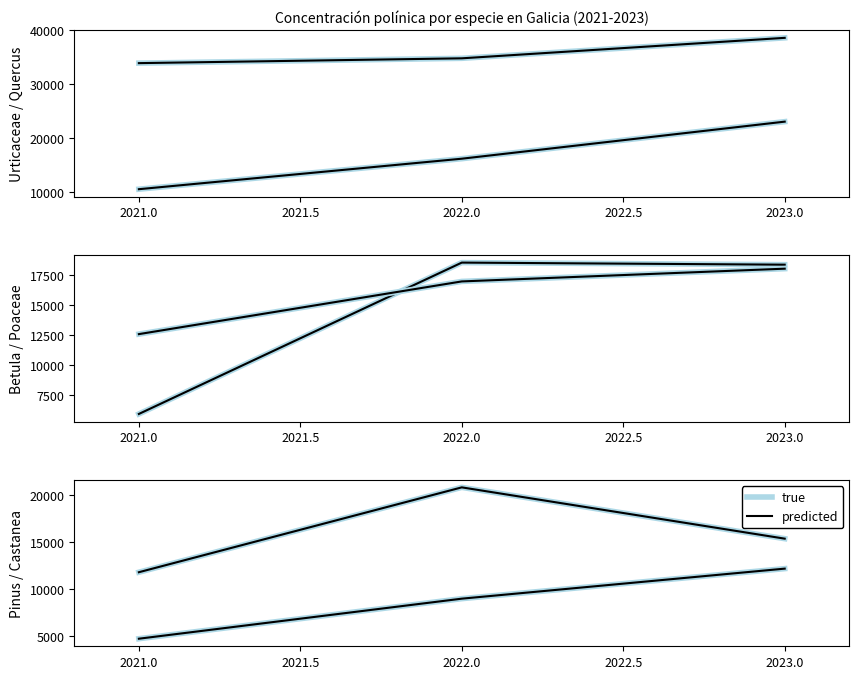

Between 2022.0 and 2023.0, which series saw the biggest shift?

true